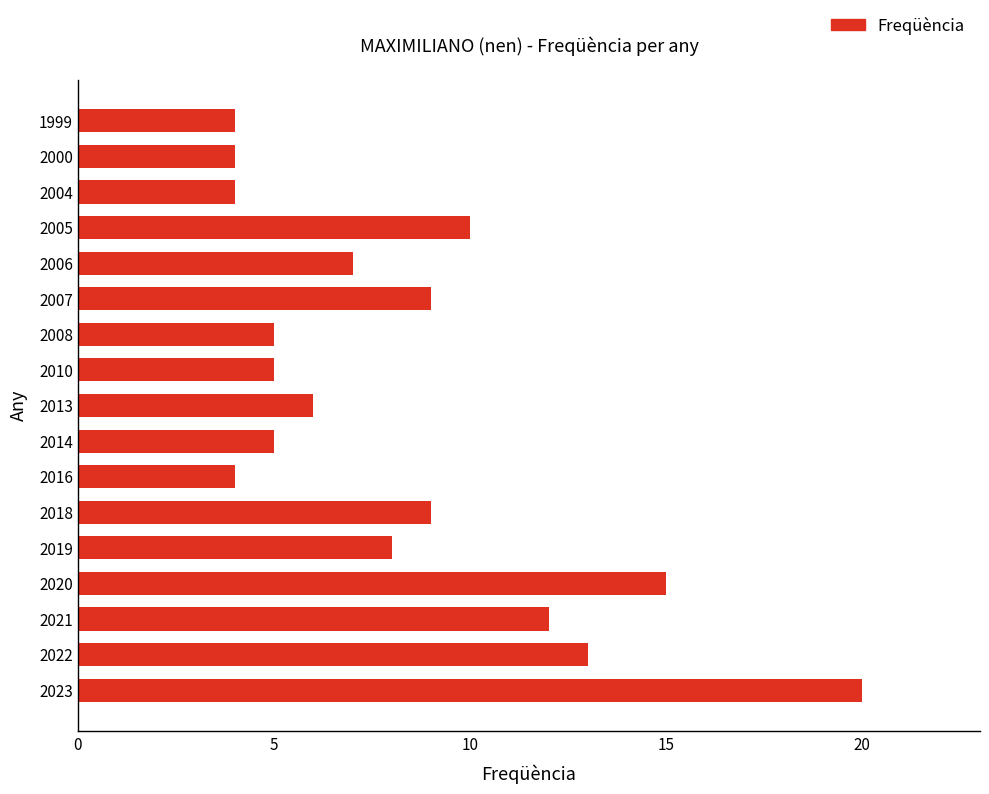

How many values are below 7?

8